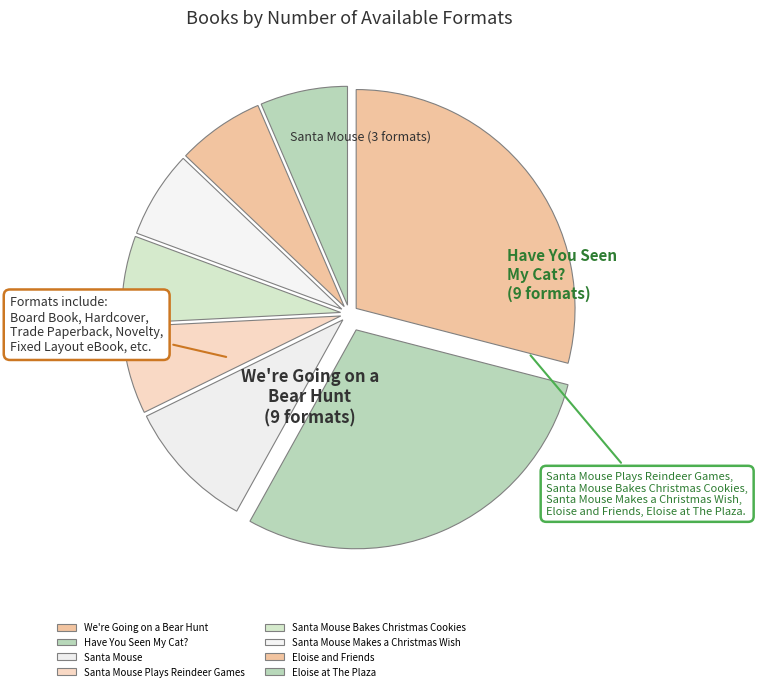

How many segments does this pie chart have?

8